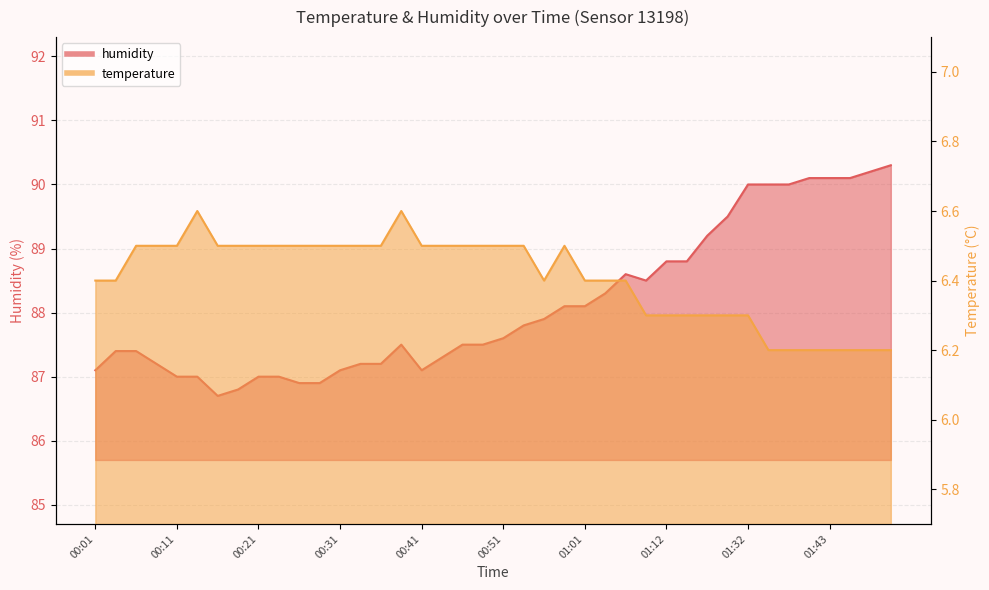

The humidity series shows 140.8 at 00:41. True or false?

False